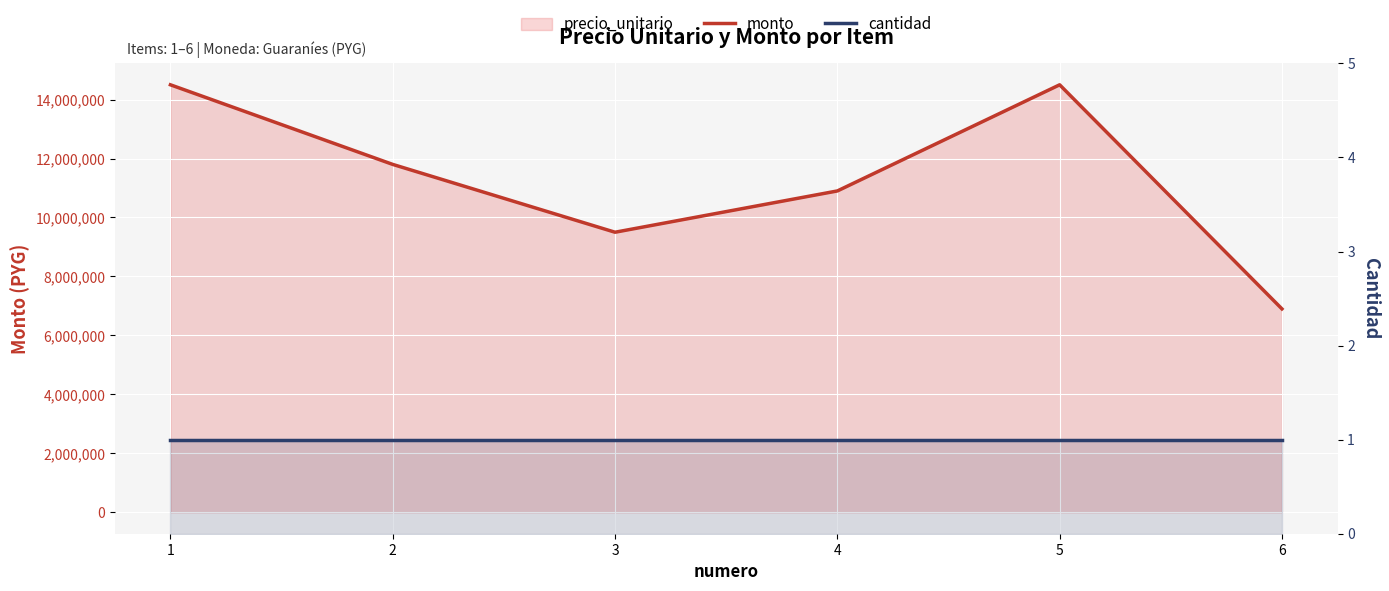

The monto series shows 6836357 at 4. True or false?

False